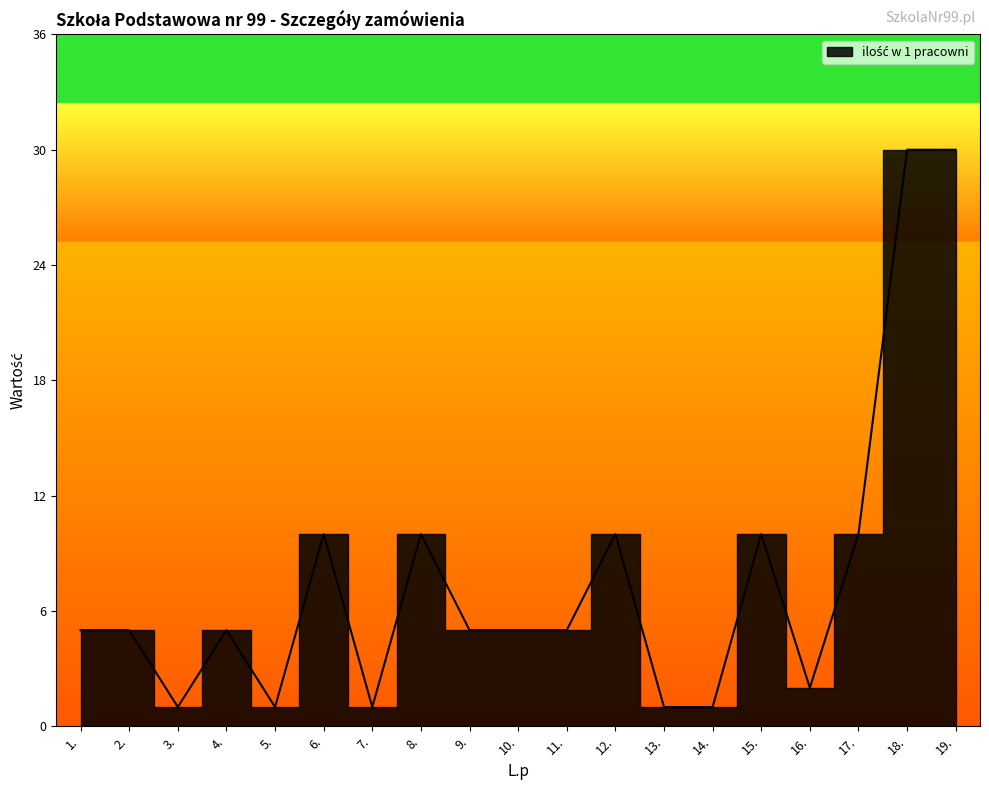

At how many categories does at least one series exceed 2?

13